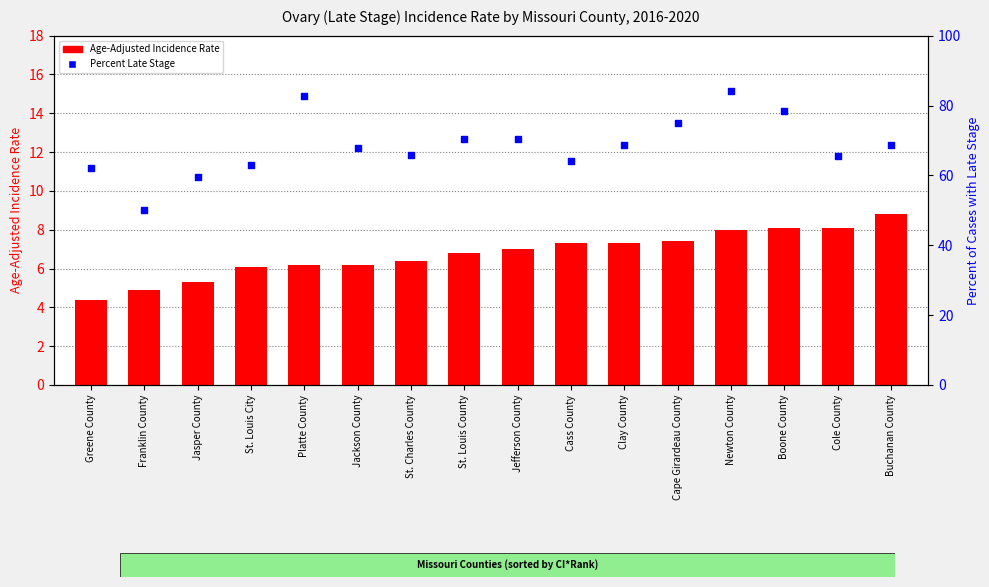

Which series has the largest total across all categories?

Percent of Cases with Late Stage